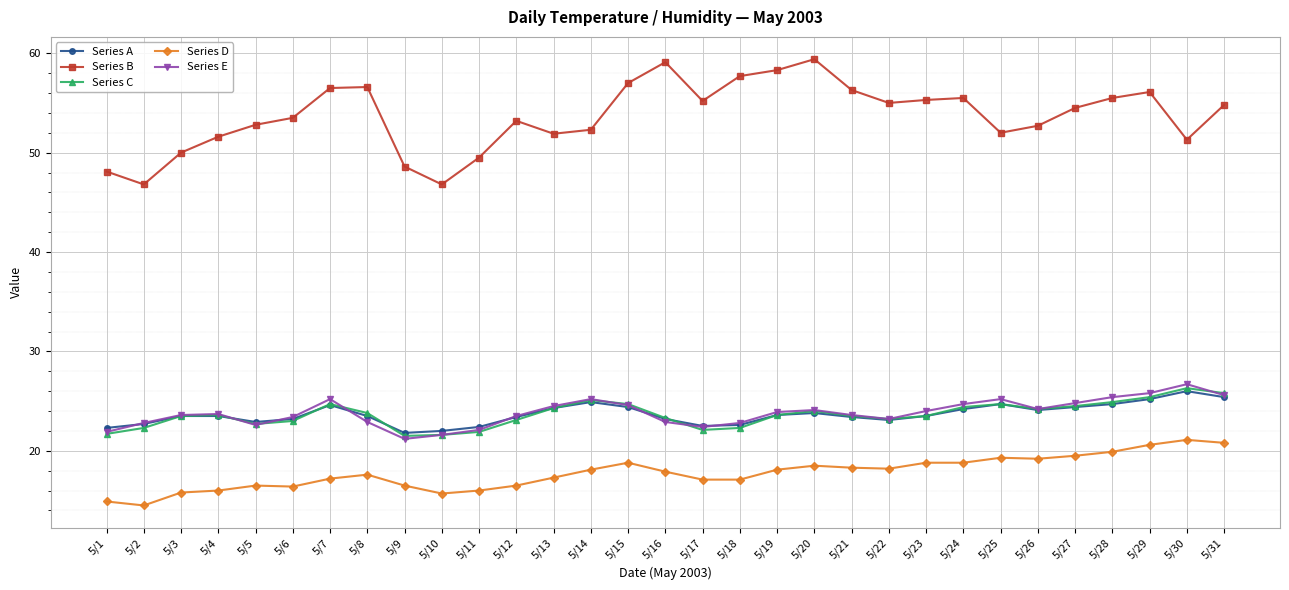

What is the sum of all Series B values?

1663.9